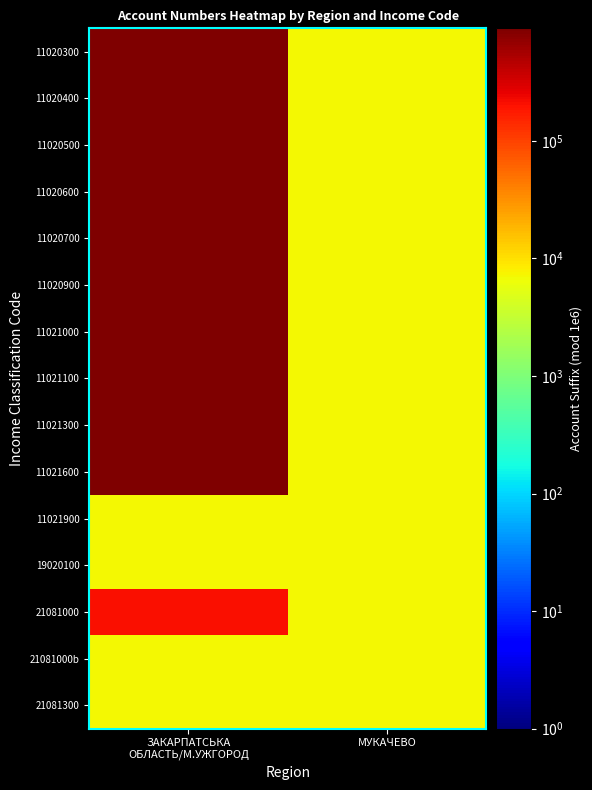

At which category does the chart reach its minimum across all series?

ЗАКАРПАТСЬКА
ОБЛАСТЬ/М.УЖГОРОД